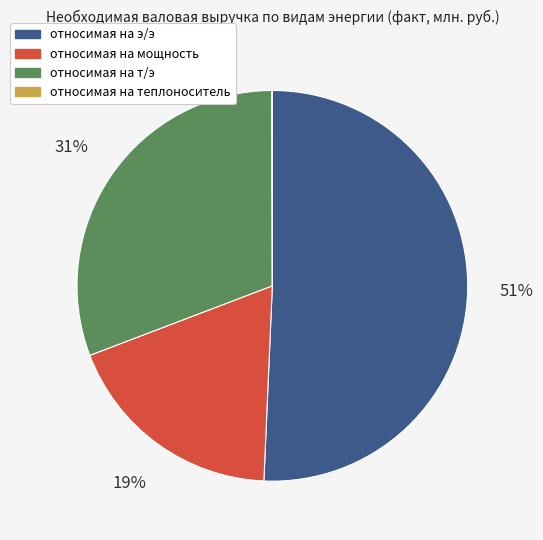

To the nearest percent, what is the average slice percentage?

25%